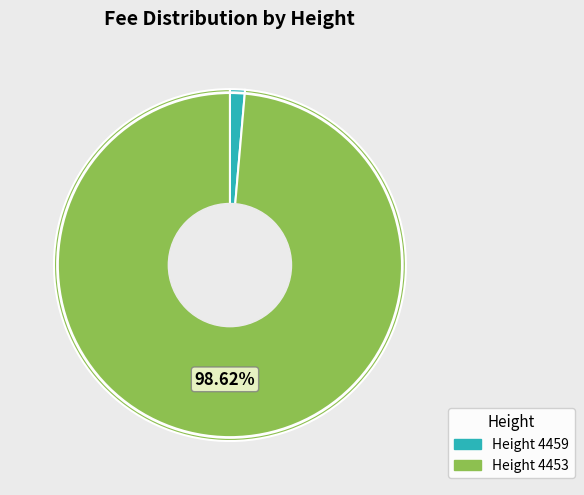

Rank the categories by value from lowest to highest.

Height 4459, Height 4453